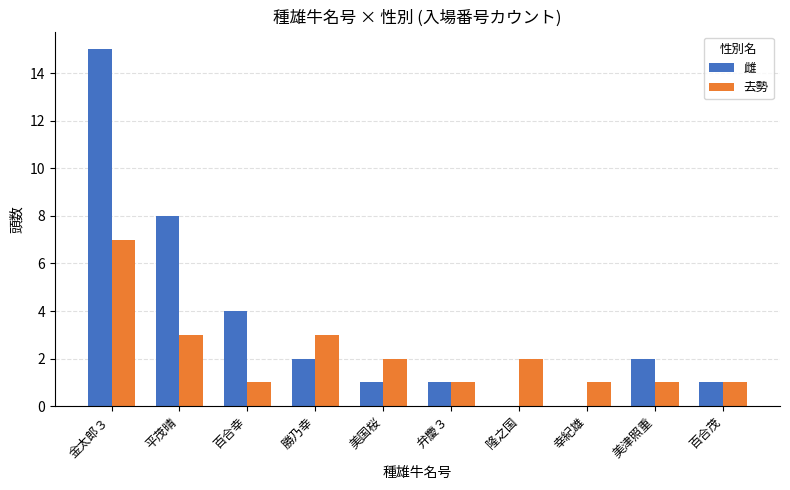

Where is 雌 nearest to the value 7?

平茂晴